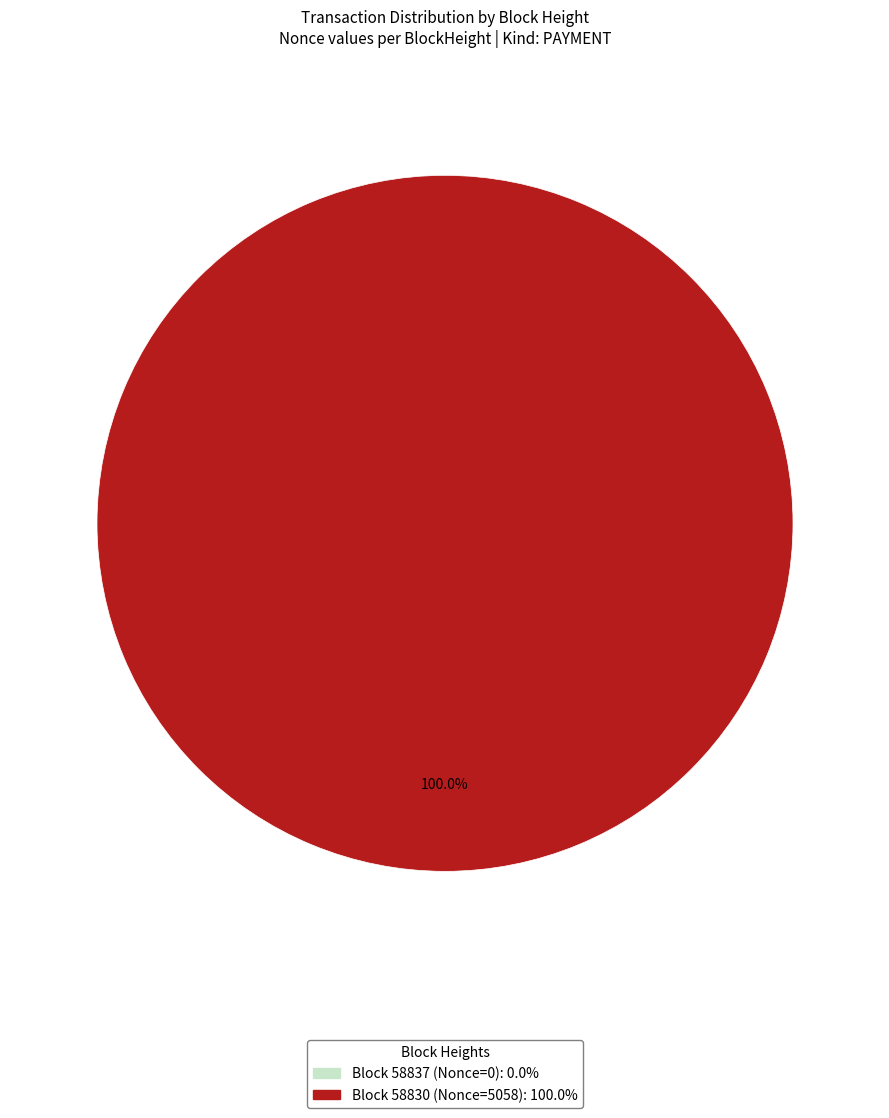

Is there a majority slice in this chart?

Yes